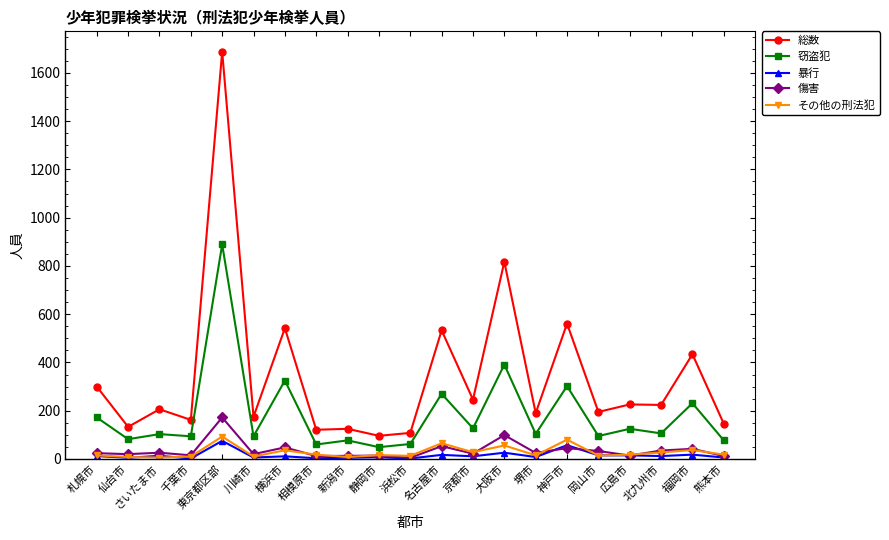

Between 東京都区部 and 大阪市, which series saw the biggest shift?

総数